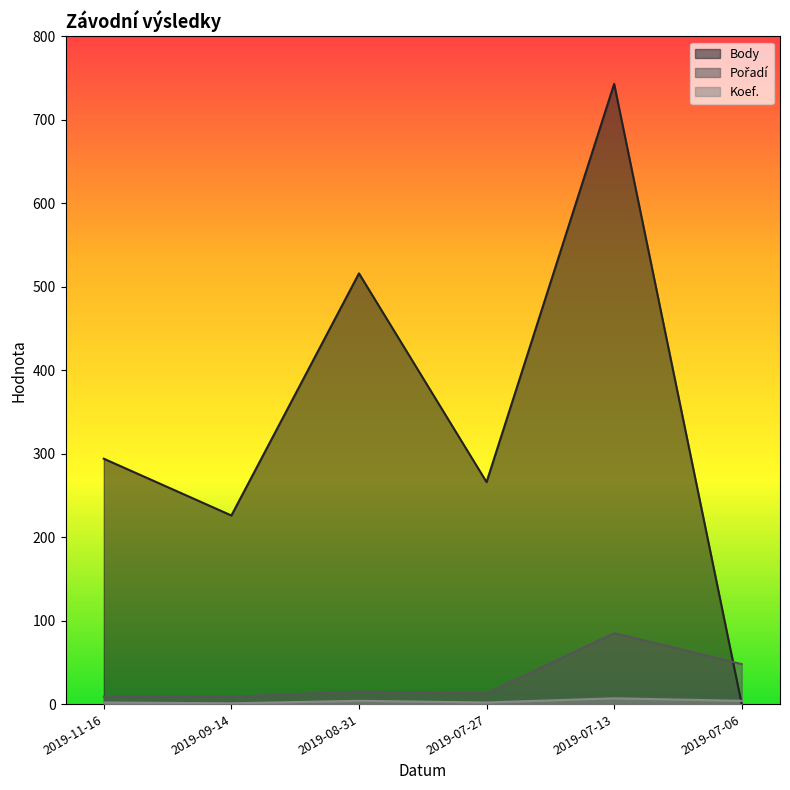

Reading right to left, transcribe all the data shown in this chart.

Body: 0	743	266	516	226	294
Pořadí: 48	85	13	15	9	9
Koef.: 4	7	2	4	1	2